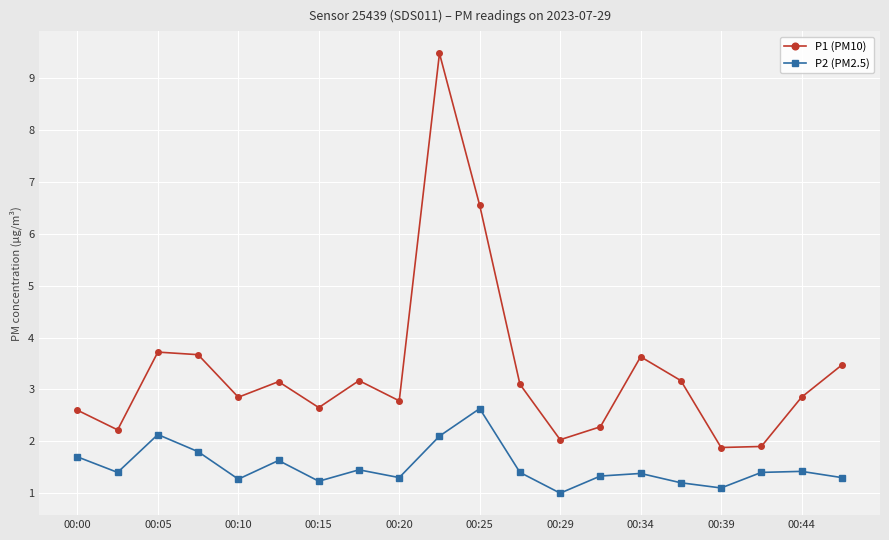

True or false: P1 (PM10) and P2 (PM2.5) intersect in this chart.

False